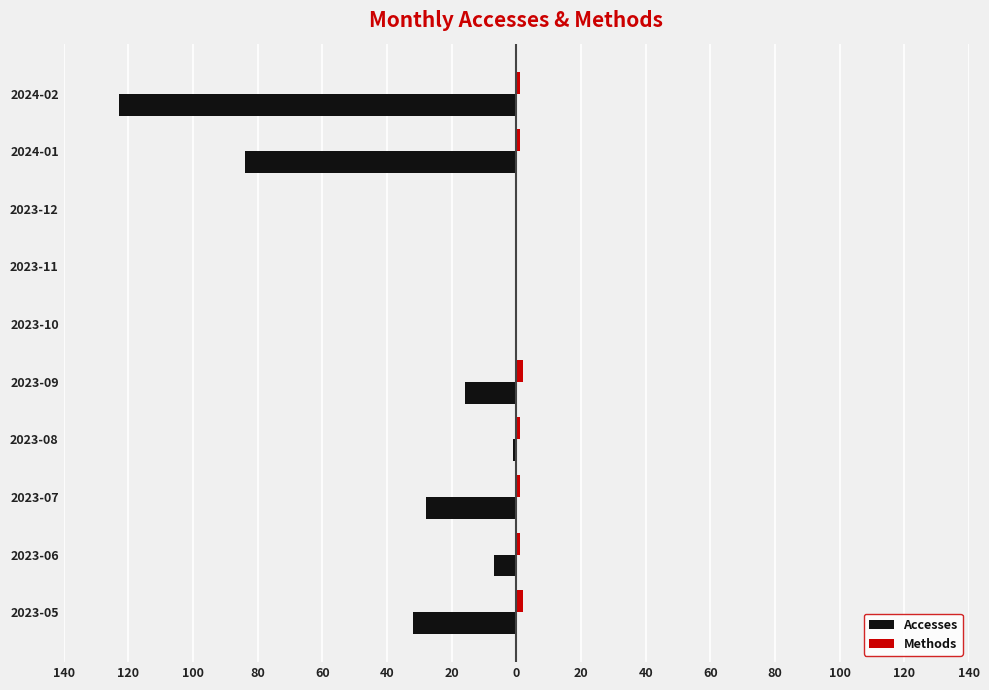

Does the chart contain stacked bars?

No